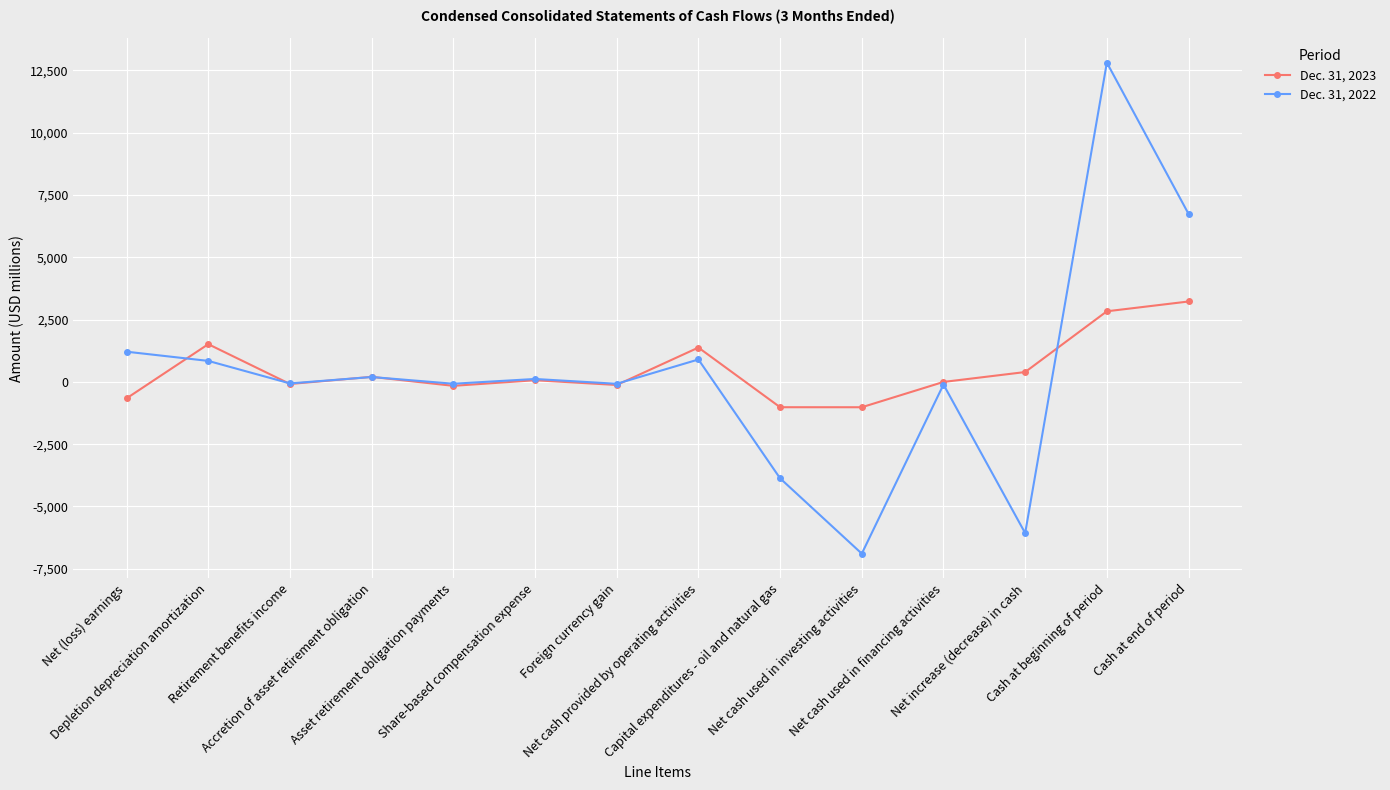

How many lines are shown in the chart?

2